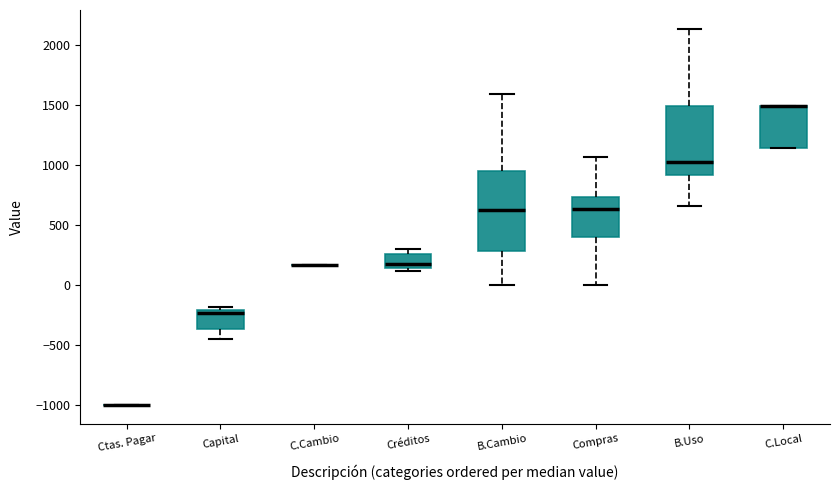

Reading left to right, transcribe this box plot: for each box, give where its median line is, the range the box spans, and where its two whiskers end, as read against the y-axis. The values are not printed on the chart, so give them approximately, as read against the axis.

Ctas. Pagar: box collapsed to a line at -1000, whiskers -1000 to -1000
Capital: median -250, box -350 to -200, whiskers -450 to -200 (just above the box's upper edge)
C.Cambio: box collapsed to a line at 150, whiskers 150 to 150
Créditos: median 200, box 150 to 250, whiskers 100 to 300
B.Cambio: median 600, box 300 to 950, whiskers 0 to 1600
Compras: median 650, box 400 to 750, whiskers 0 to 1050
B.Uso: median 1000, box 900 to 1500, whiskers 650 to 2150
C.Local: median 1500 (drawn on the box's upper edge), box 1150 to 1500, whiskers 1150 to 1500